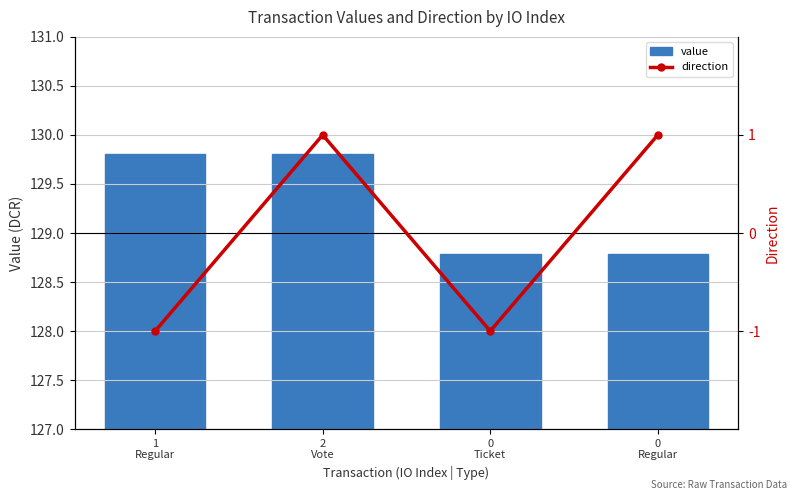

Reading left to right, list all the values displayed in this chart.

value: 1
Regular=129.8	2
Vote=129.8	0
Ticket=128.8	0
Regular=128.8
direction: 1
Regular=-1.0	2
Vote=1.0	0
Ticket=-1.0	0
Regular=1.0